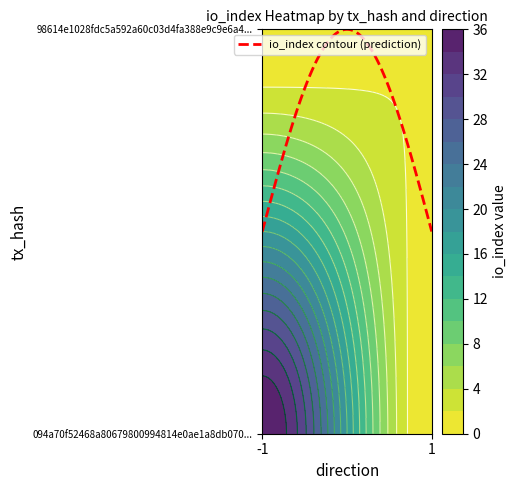

Reading left to right, transcribe all the data shown in this chart.

094a70f52468a80679800994814e0ae1a8db070: direction=-1	io_index=36
98614e1028fdc5a592a60c03d4fa388e9c9e6a4: direction=1	io_index=2